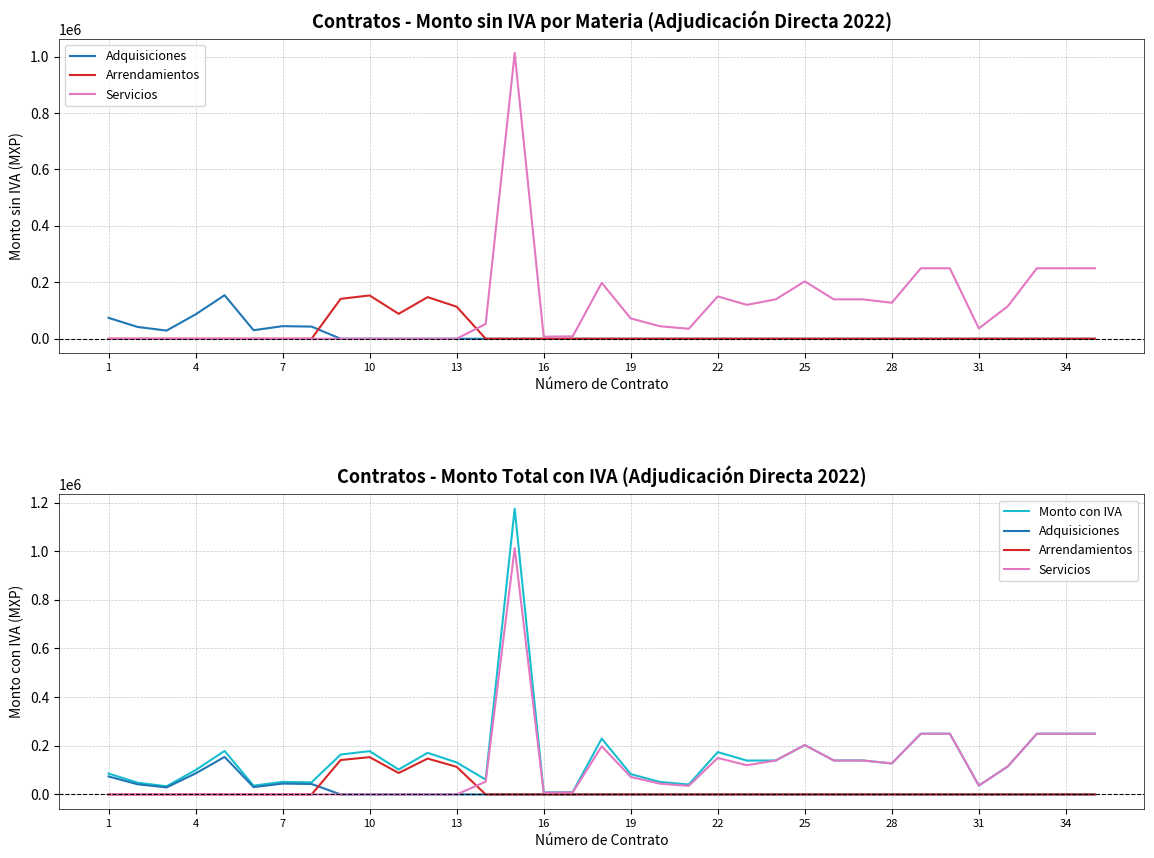

How many values in the Adquisiciones series exceed 0?

8